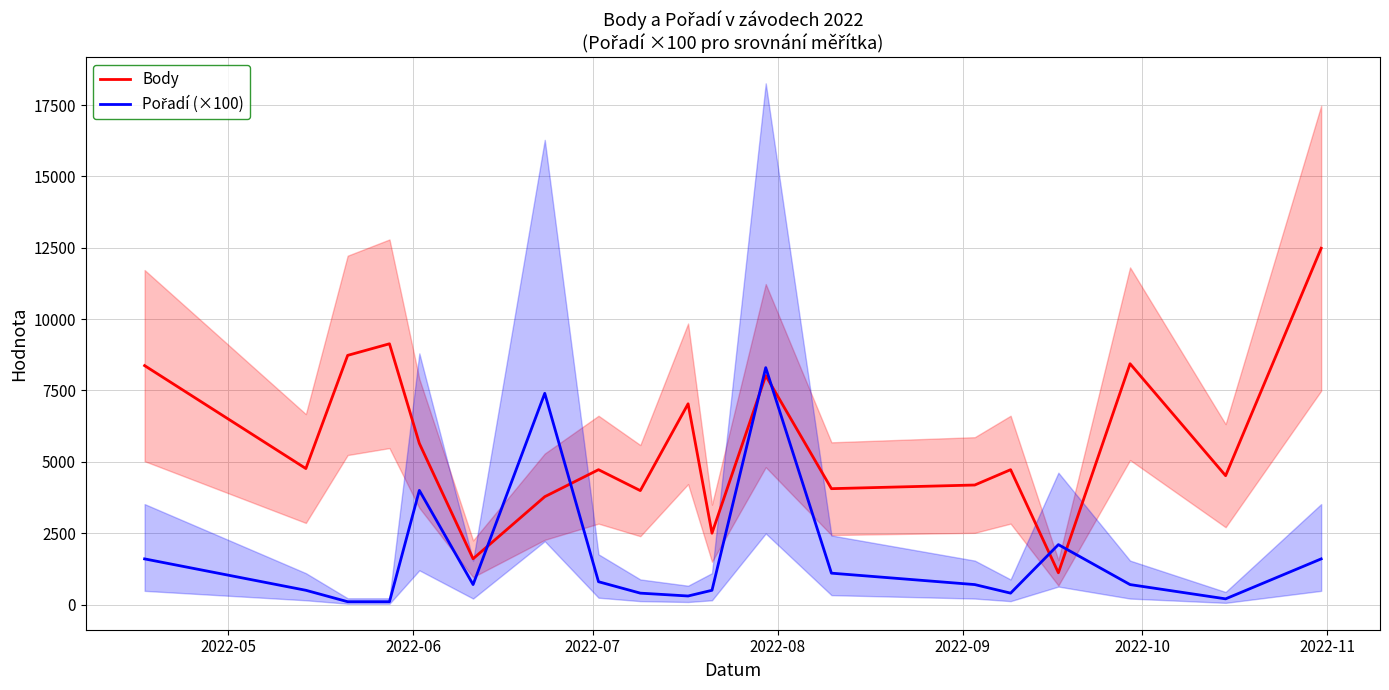

What is the difference between the maximum and second lowest values in the Pořadí (×100) series?

8200